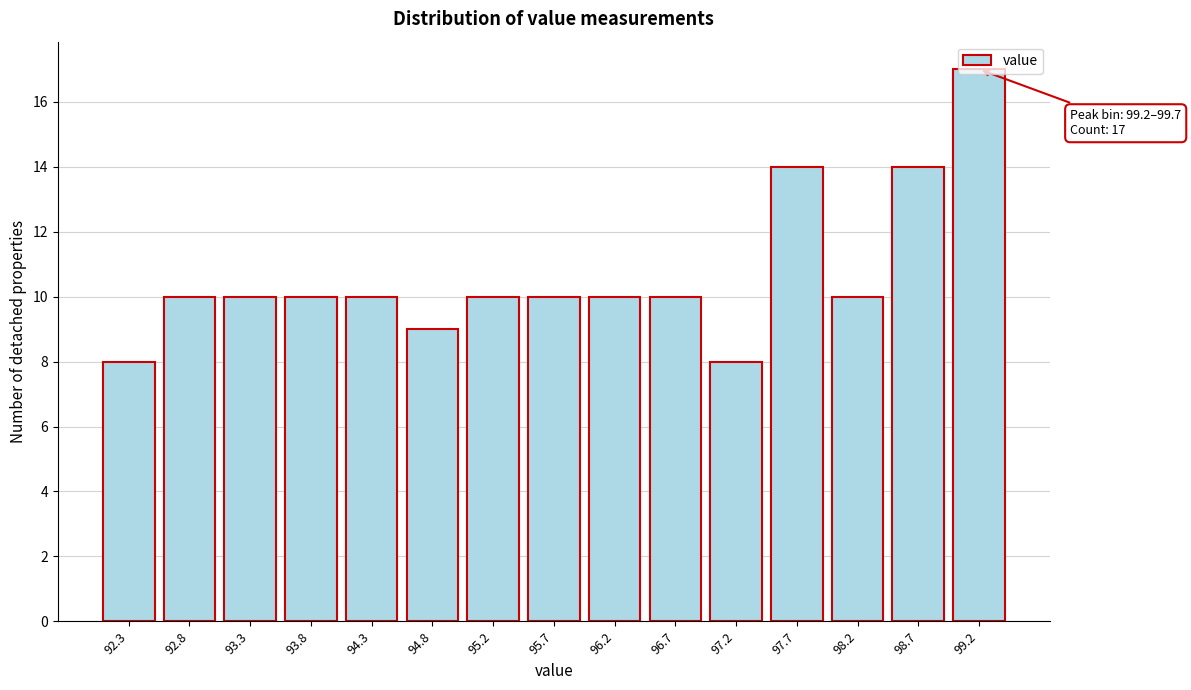

What is the smallest value displayed?

8